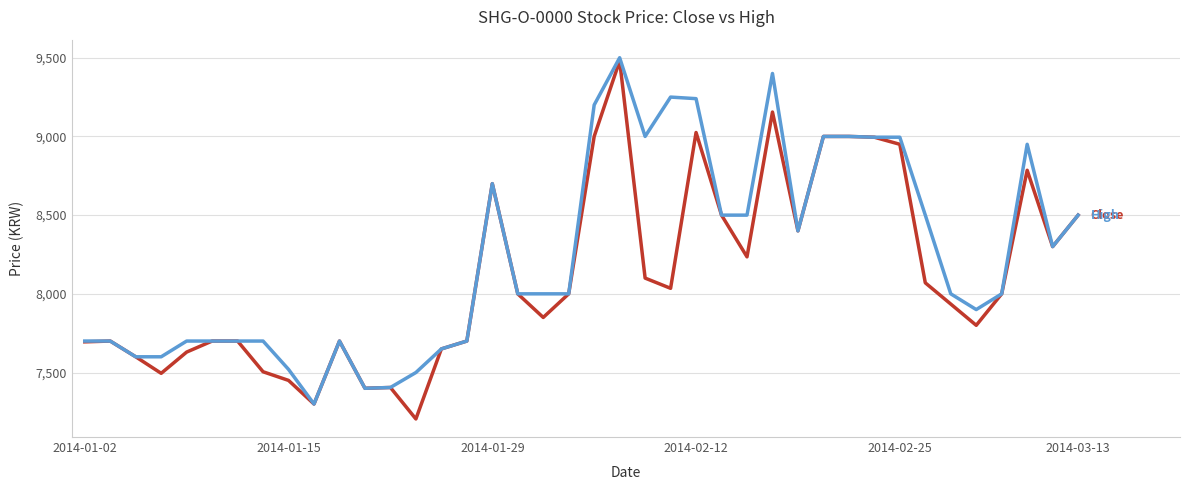

What is the smallest value displayed?

7205